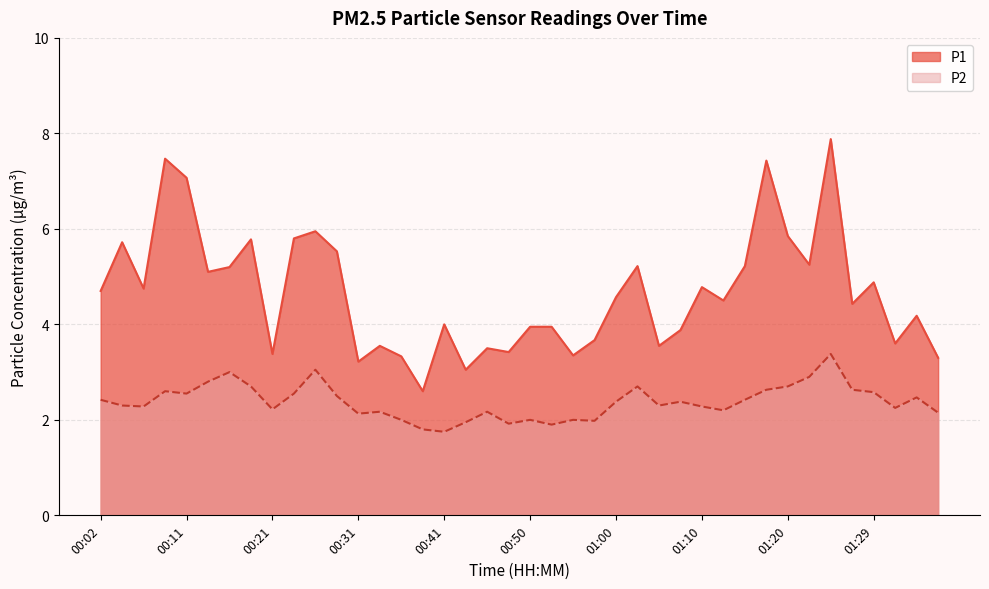

What is the value of the P1 point at the 2nd from the left?

5.7